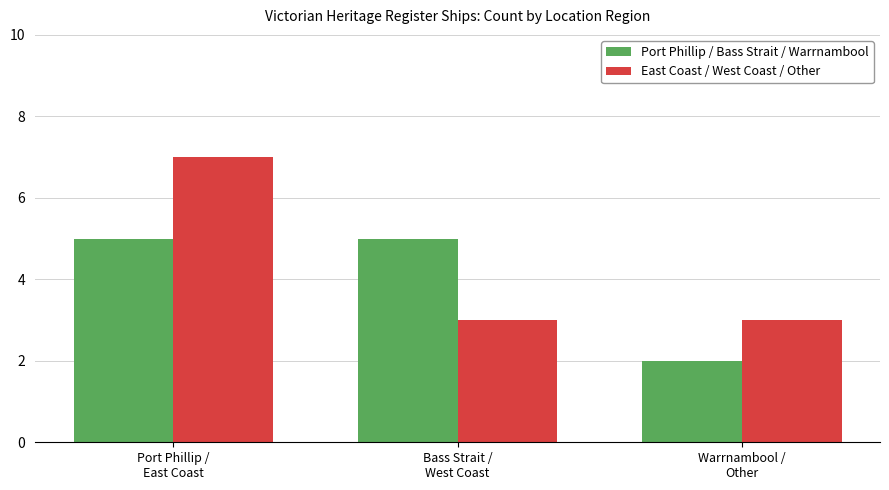

What is the maximum value shown in the chart?

7